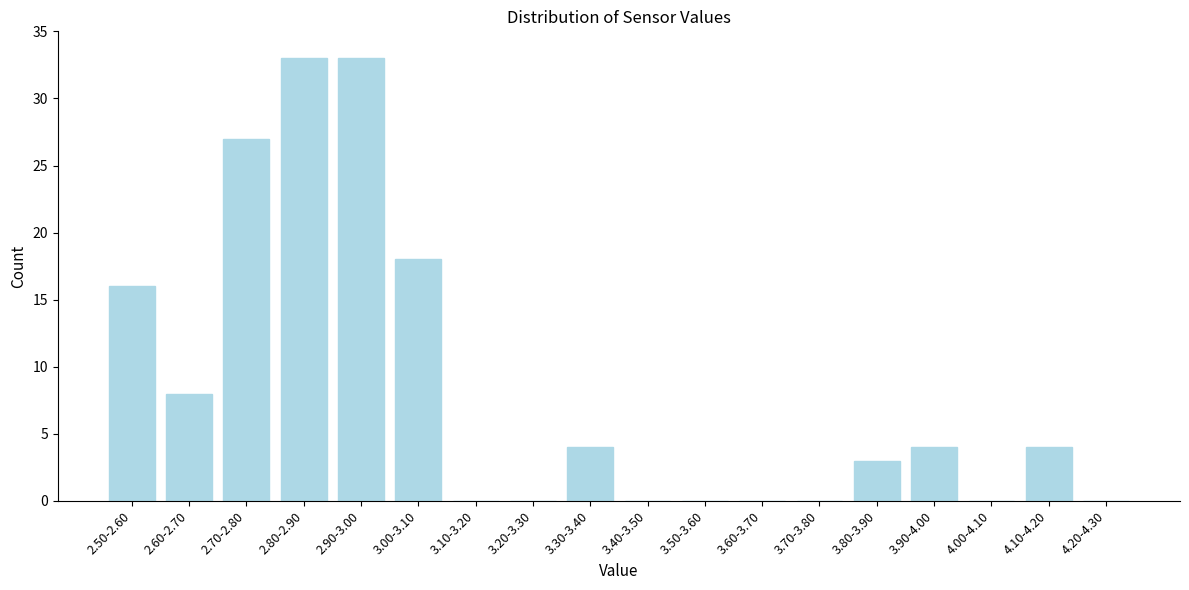

Reading left to right, transcribe all the data shown in this chart.

2.50-2.60=16	2.60-2.70=8	2.70-2.80=27	2.80-2.90=33	2.90-3.00=33	3.00-3.10=18	3.10-3.20=0	3.20-3.30=0	3.30-3.40=4	3.40-3.50=0	3.50-3.60=0	3.60-3.70=0	3.70-3.80=0	3.80-3.90=3	3.90-4.00=4	4.00-4.10=0	4.10-4.20=4	4.20-4.30=0